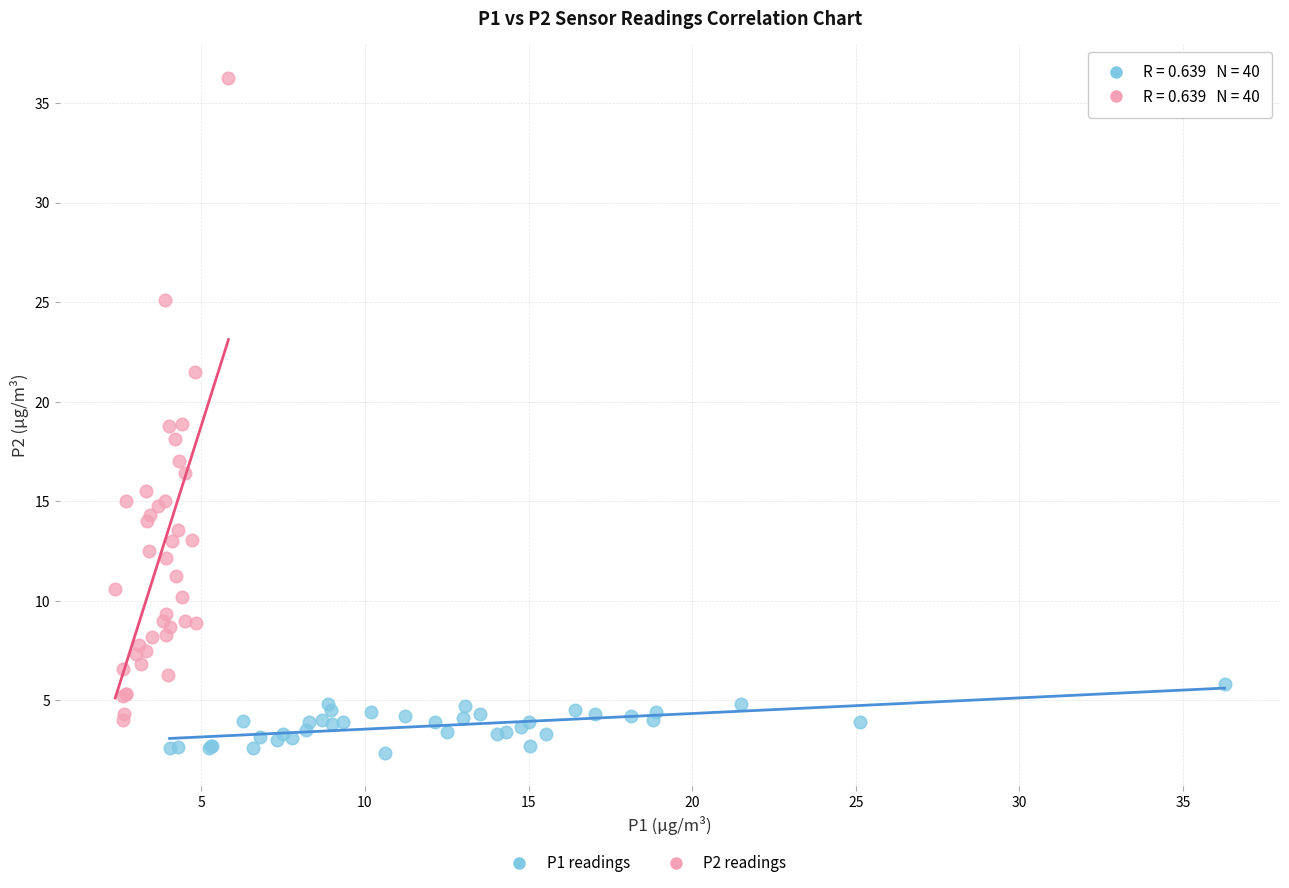

Which series has the largest Y range (max minus min)?

P2 readings